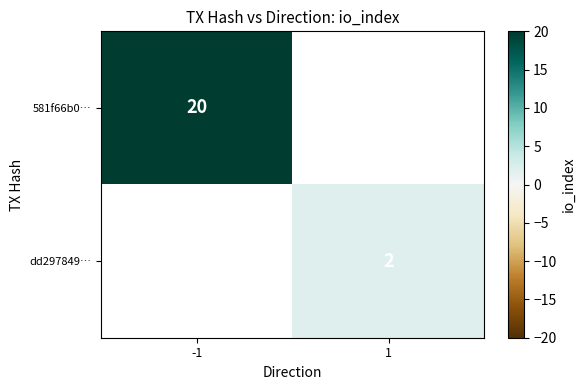

True or false: dd297849… has a value of 3 at 1.

False